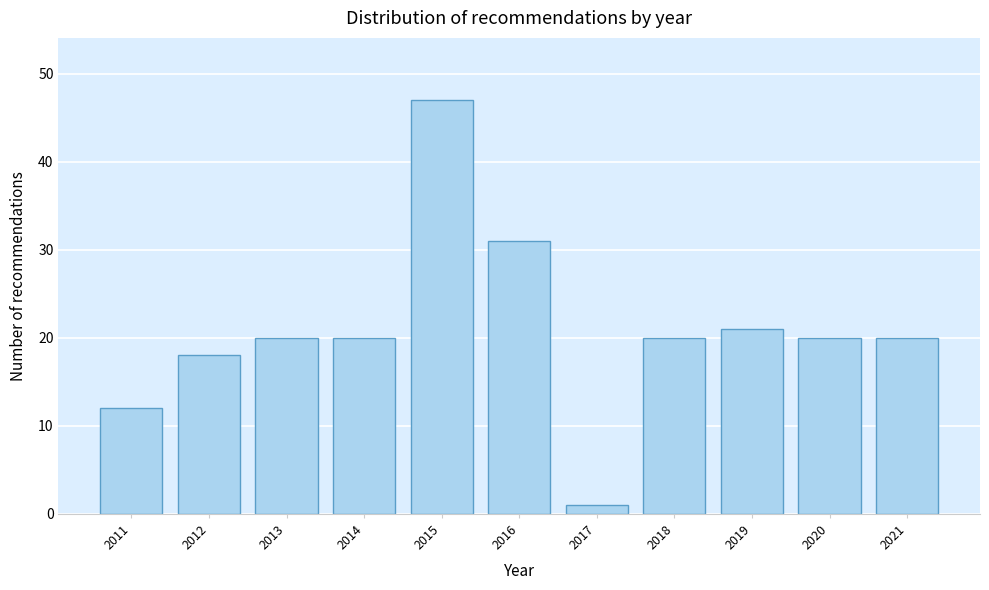

Reading left to right, list all the values displayed in this chart.

12	18	20	20	47	31	1	20	21	20	20